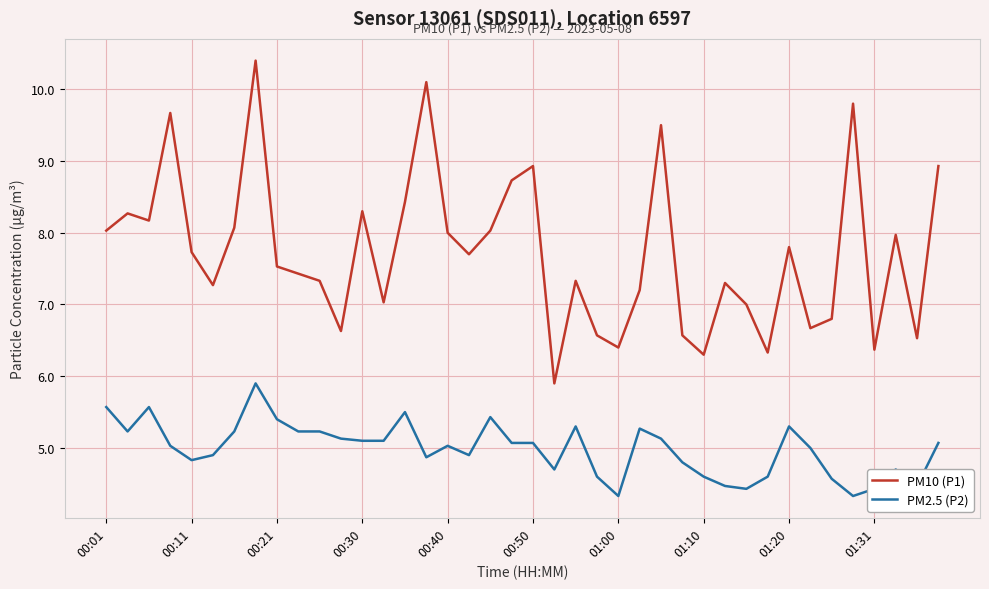

True or false: PM10 (P1) and PM2.5 (P2) intersect in this chart.

False